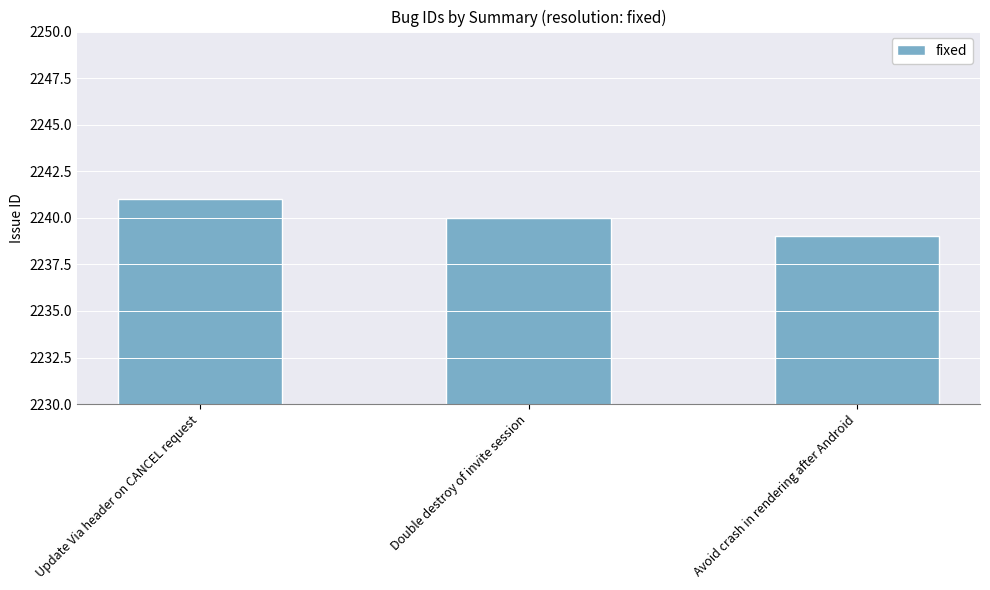

At which label does the data first exceed 2240?

Update Via header on CANCEL request